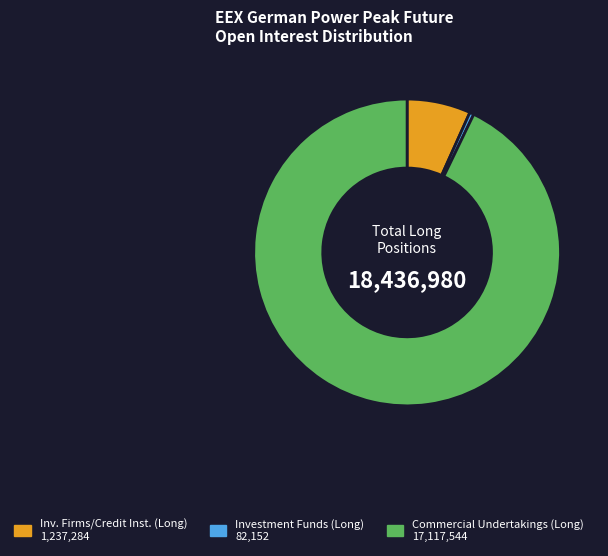

Combined, do Commercial Undertakings (Long) 17,117,544 and Investment Funds (Long) 82,152 account for over 50%?

Yes